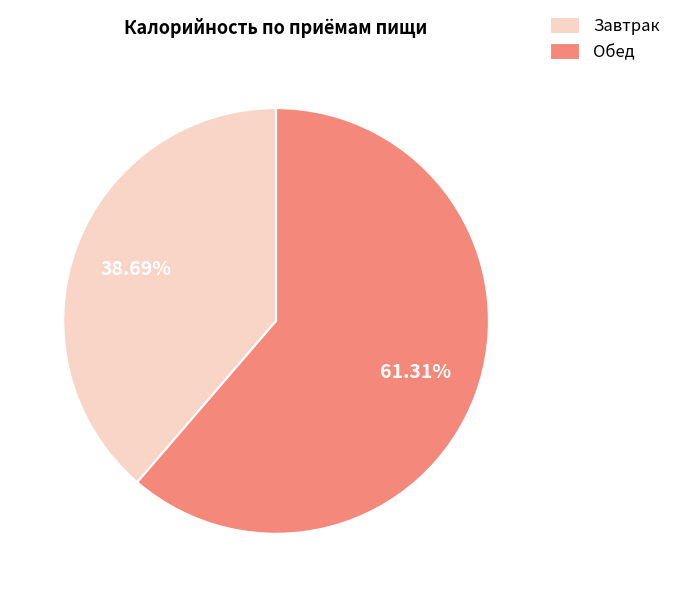

To the nearest percent, what is the difference between the largest and smallest slice percentages?

23%